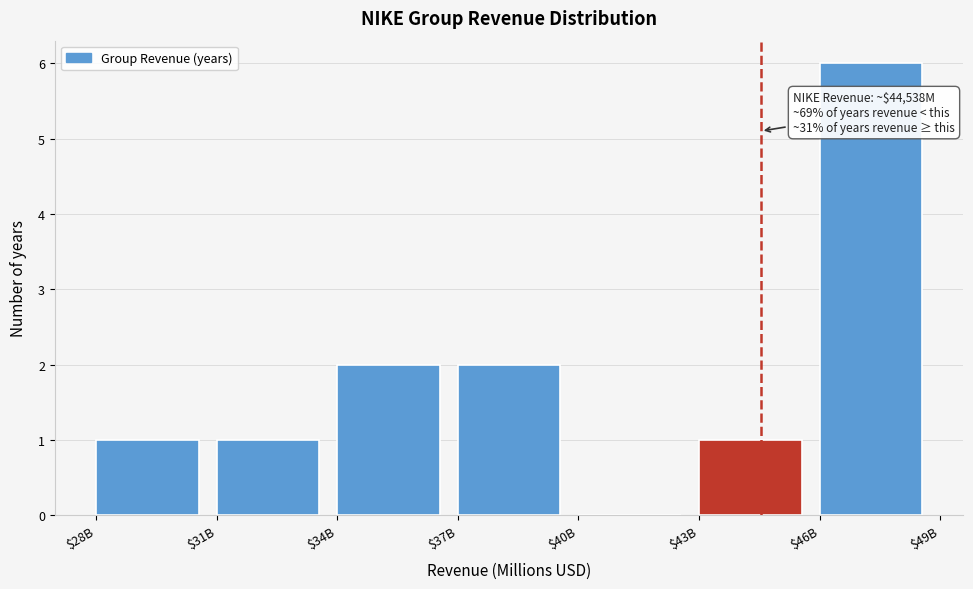

True or false: the data shows 3 at $37B.

False